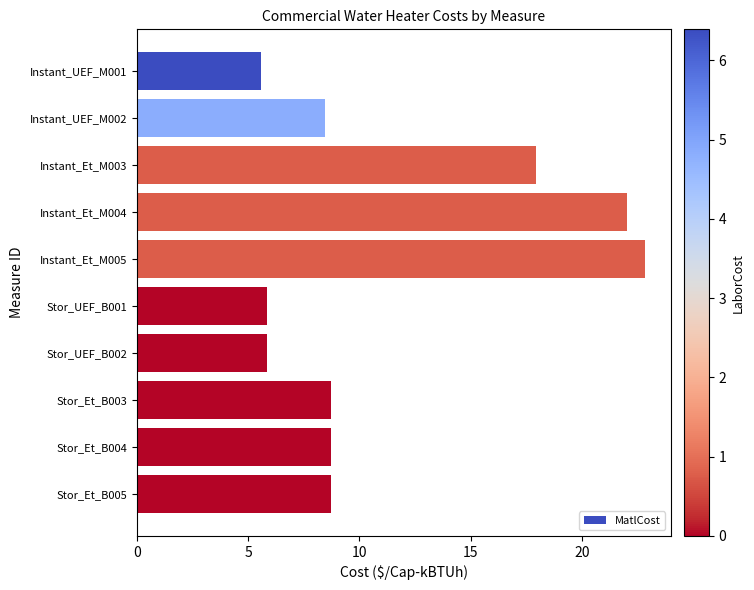

What is the sum of all values?

114.7